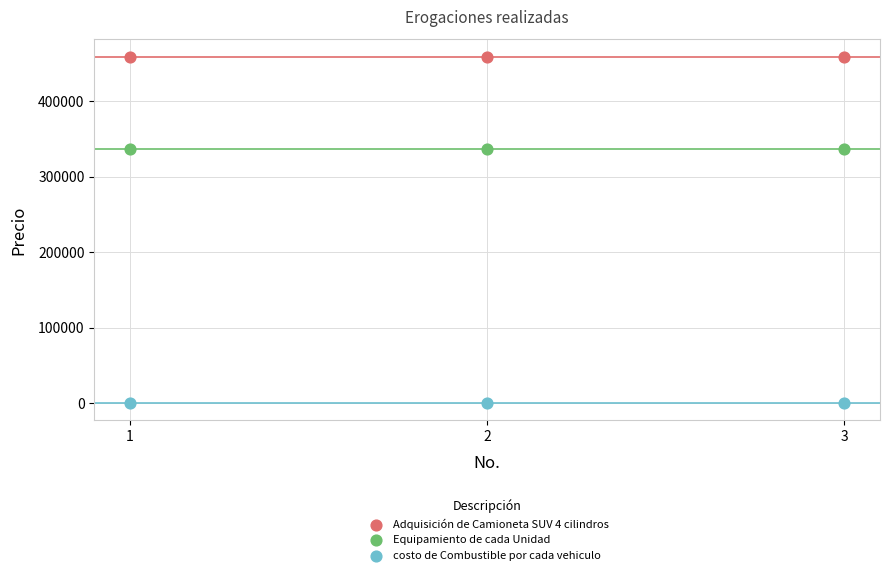

What are all the series names shown in the legend?

Adquisición de Camioneta SUV 4 cilindros, Equipamiento de cada Unidad, costo de Combustible por cada vehiculo